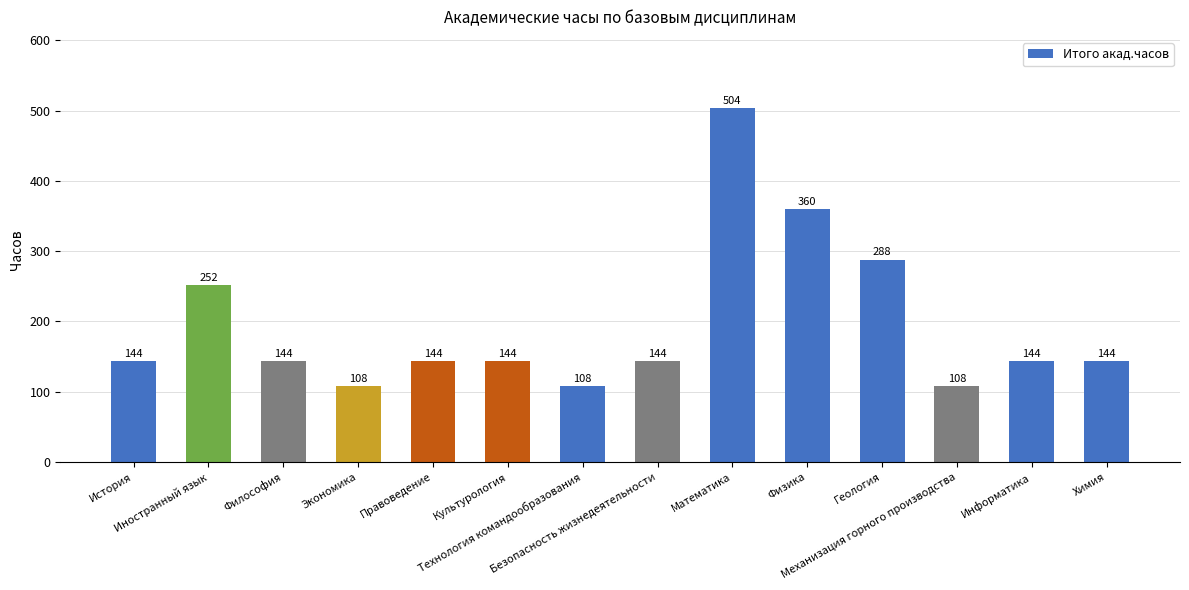

Between Геология and Механизация горного производства, which is larger?

Геология